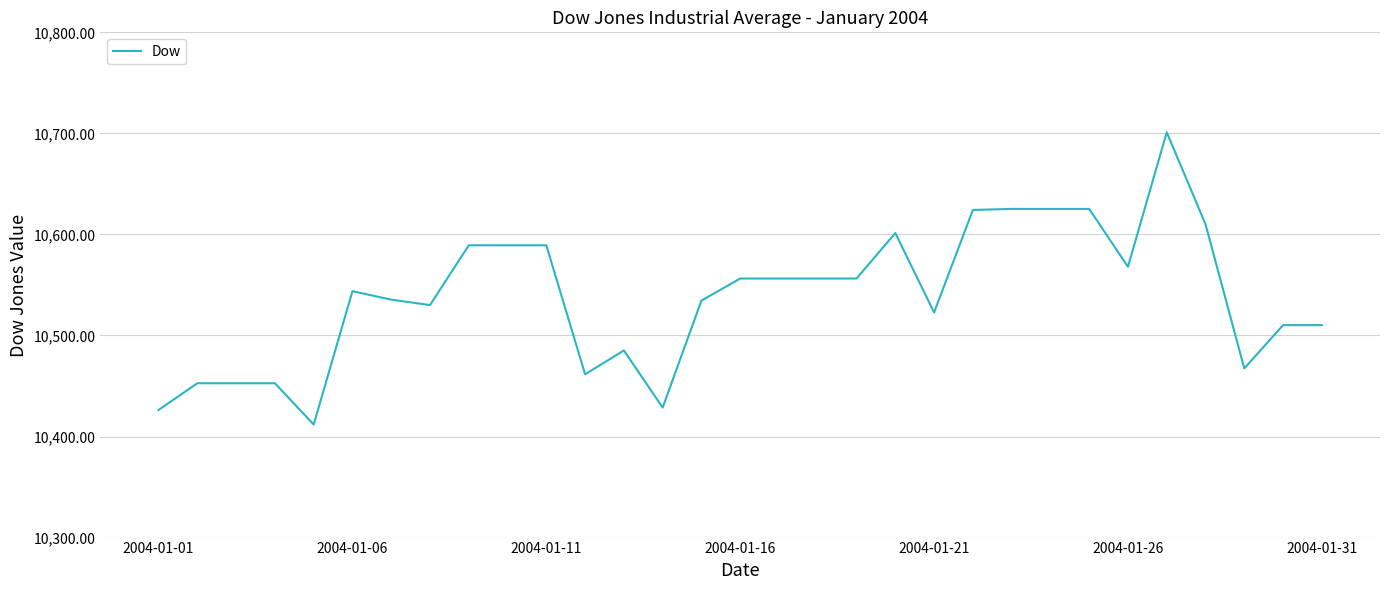

What is the smallest value displayed?

10411.9